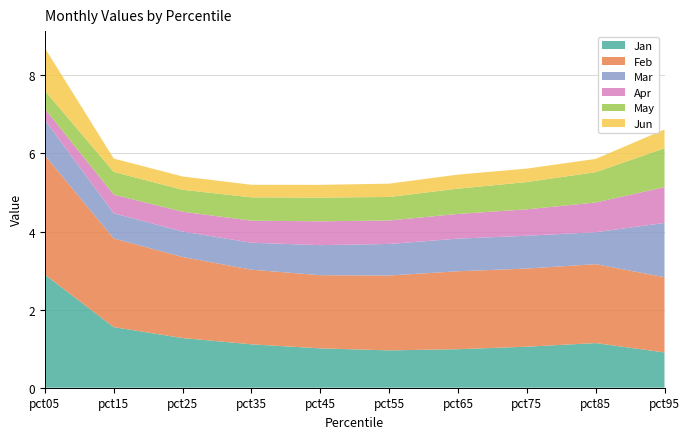

Is it true that Mar equals 0.8 at pct85?

True